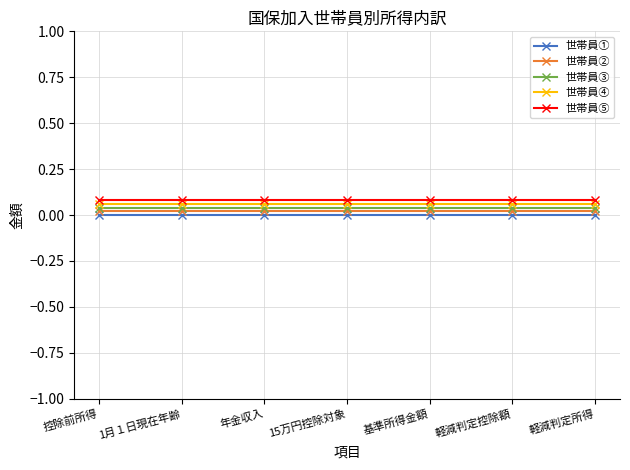

Which series has the largest total across all categories?

世帯員⑤